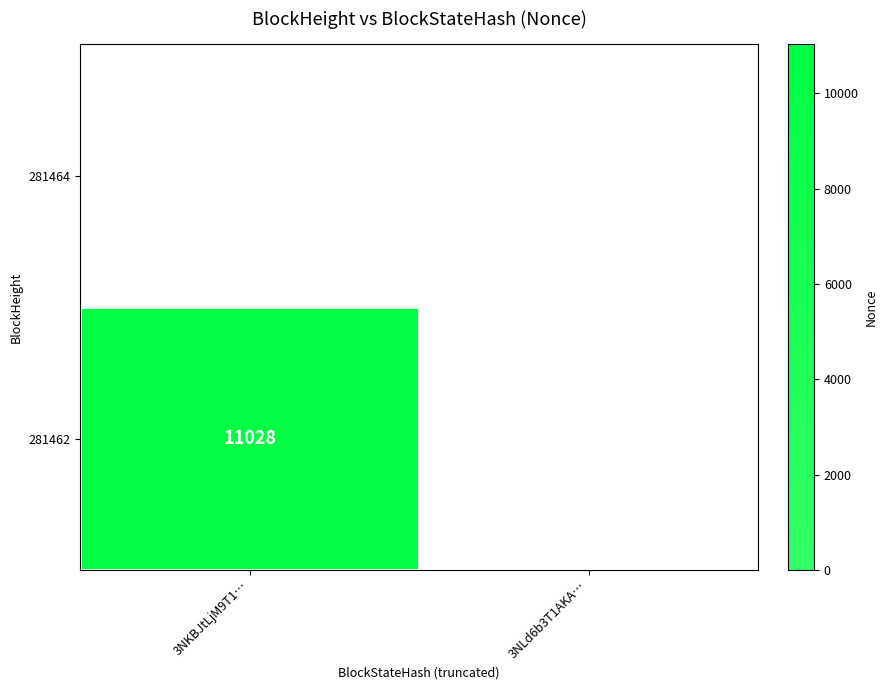

At how many categories does at least one series exceed 1653?

1